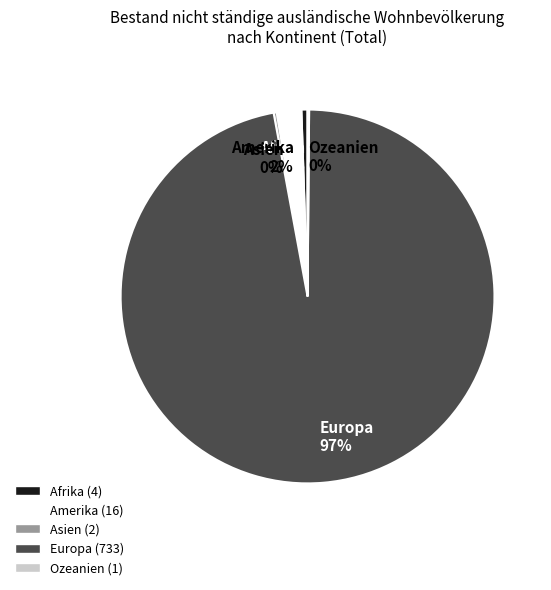

Which category accounts for the majority?

Europa